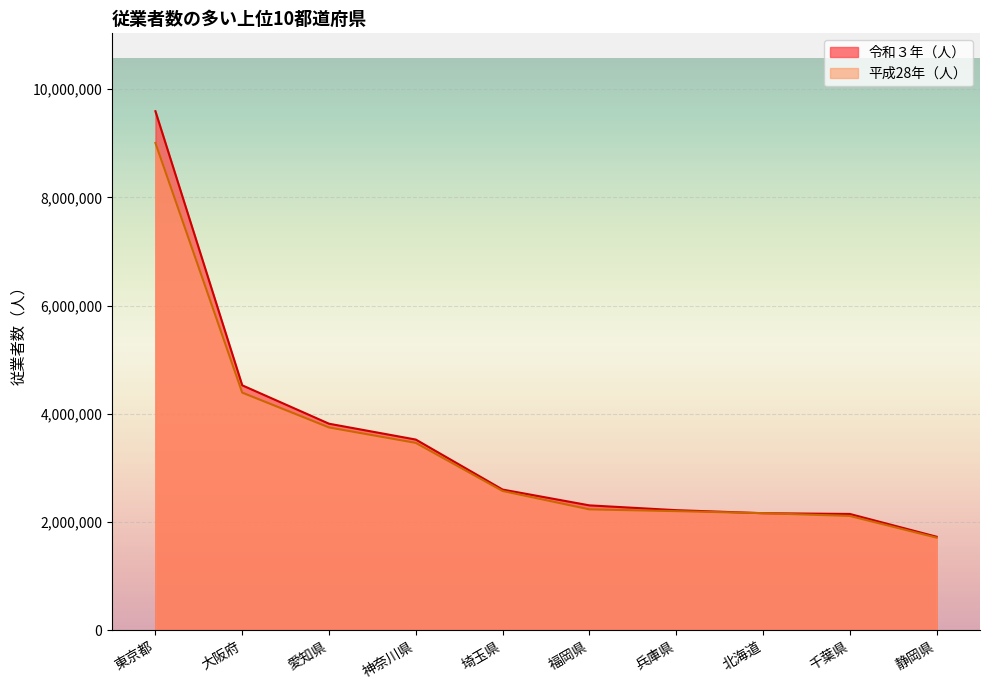

How many lines are shown in the chart?

2